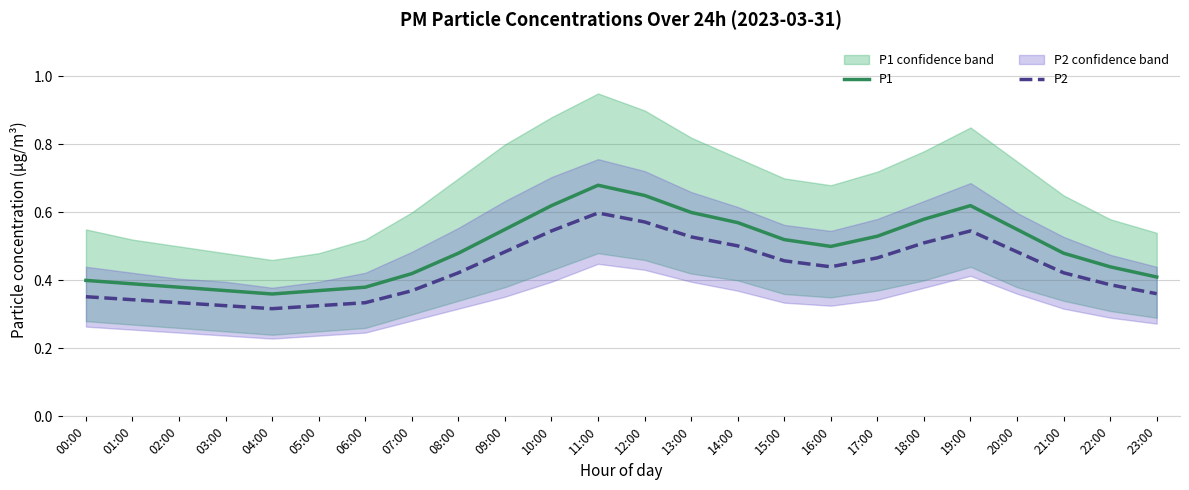

What is the sum of the P2 values at 11:00 and 00:00?

1.0